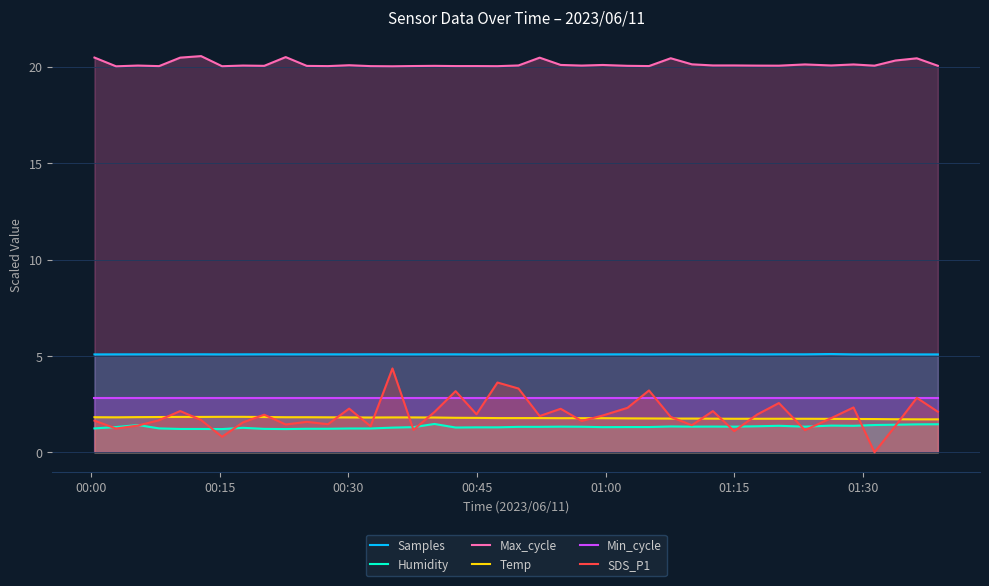

Which series has the widest spread of values?

SDS_P1